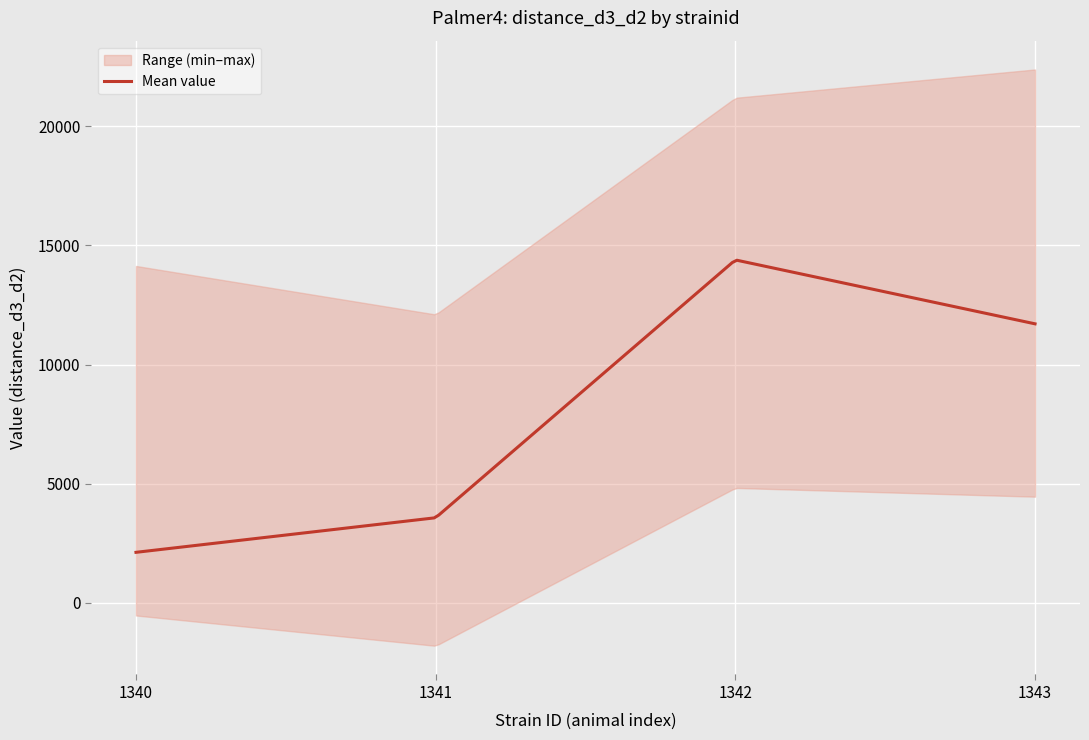

What is the maximum value for Mean value?

14372.3